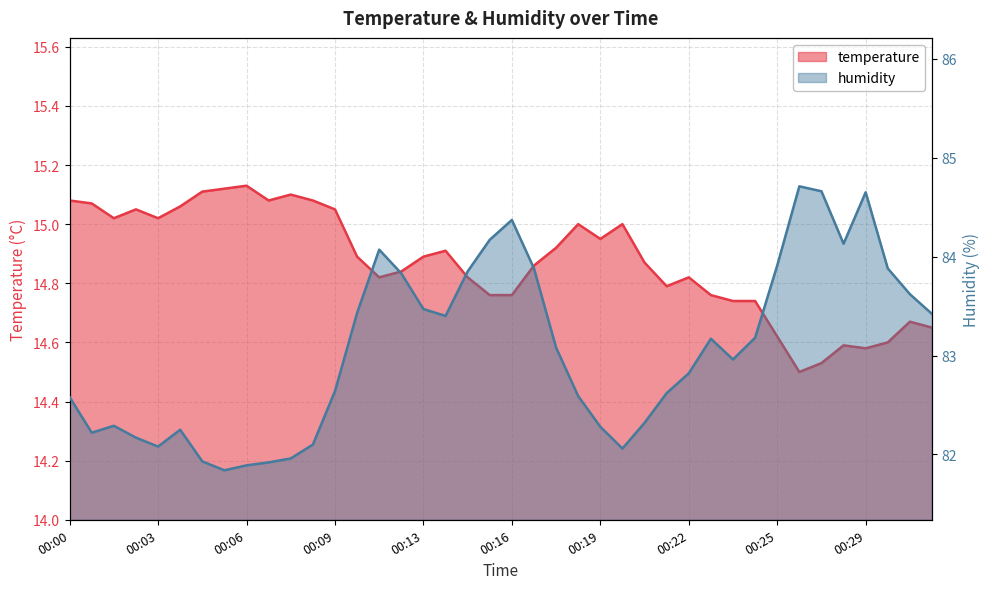

True or false: humidity has a value of 83.9 at 00:25.

True